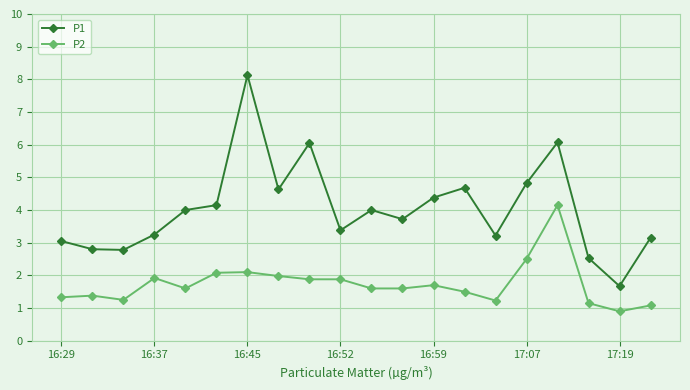

True or false: P1 and P2 cross at least once.

False